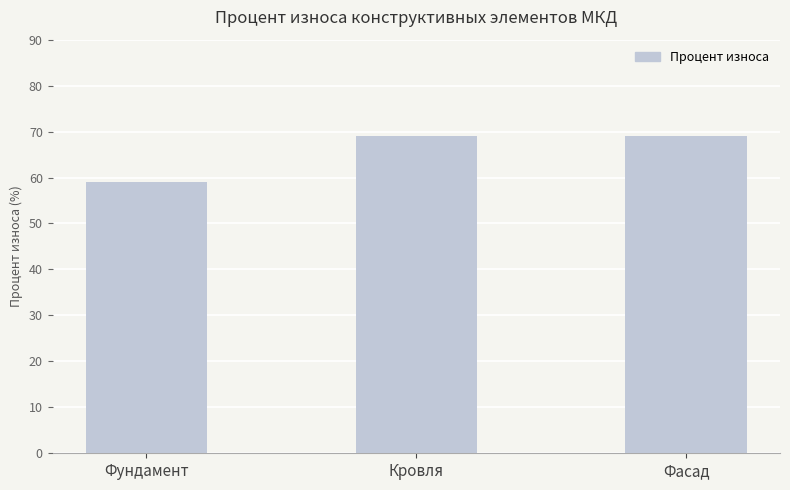

Approximately how many times larger is the value at Фундамент compared to Кровля?

0.9